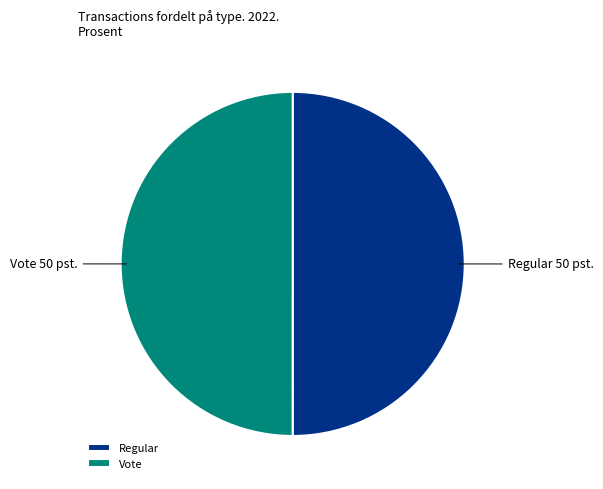

The Vote slice represents 56% of the pie. True or false?

False